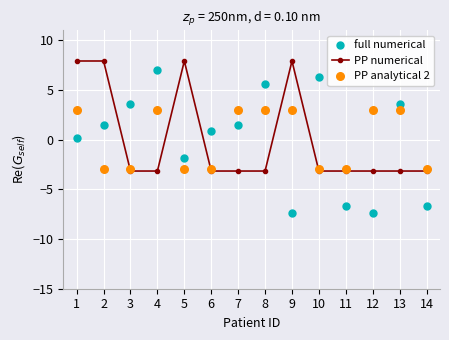

Which series has the largest total across all categories?

PP analytical 2